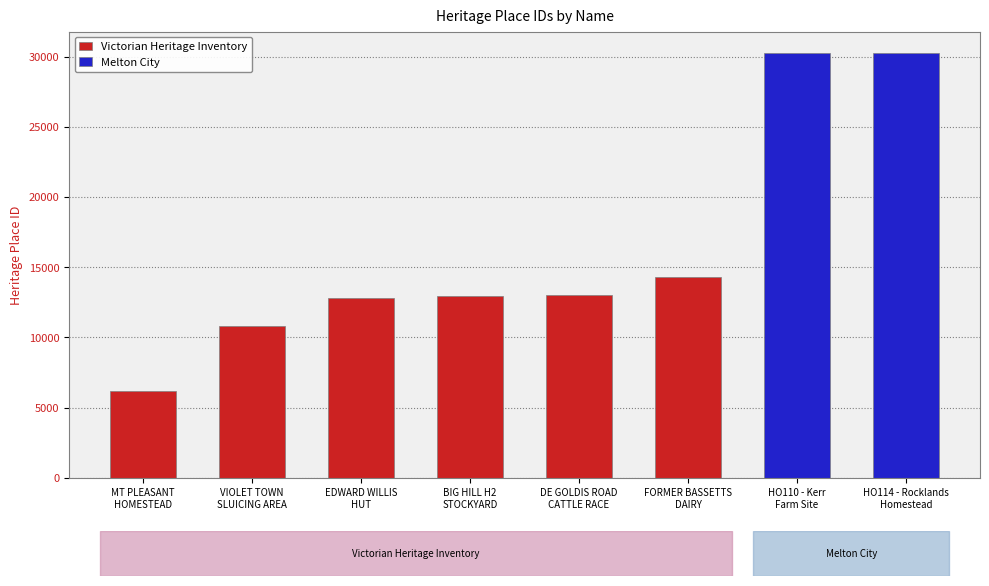

The value at VIOLET TOWN
SLUICING AREA is 18600. True or false?

False